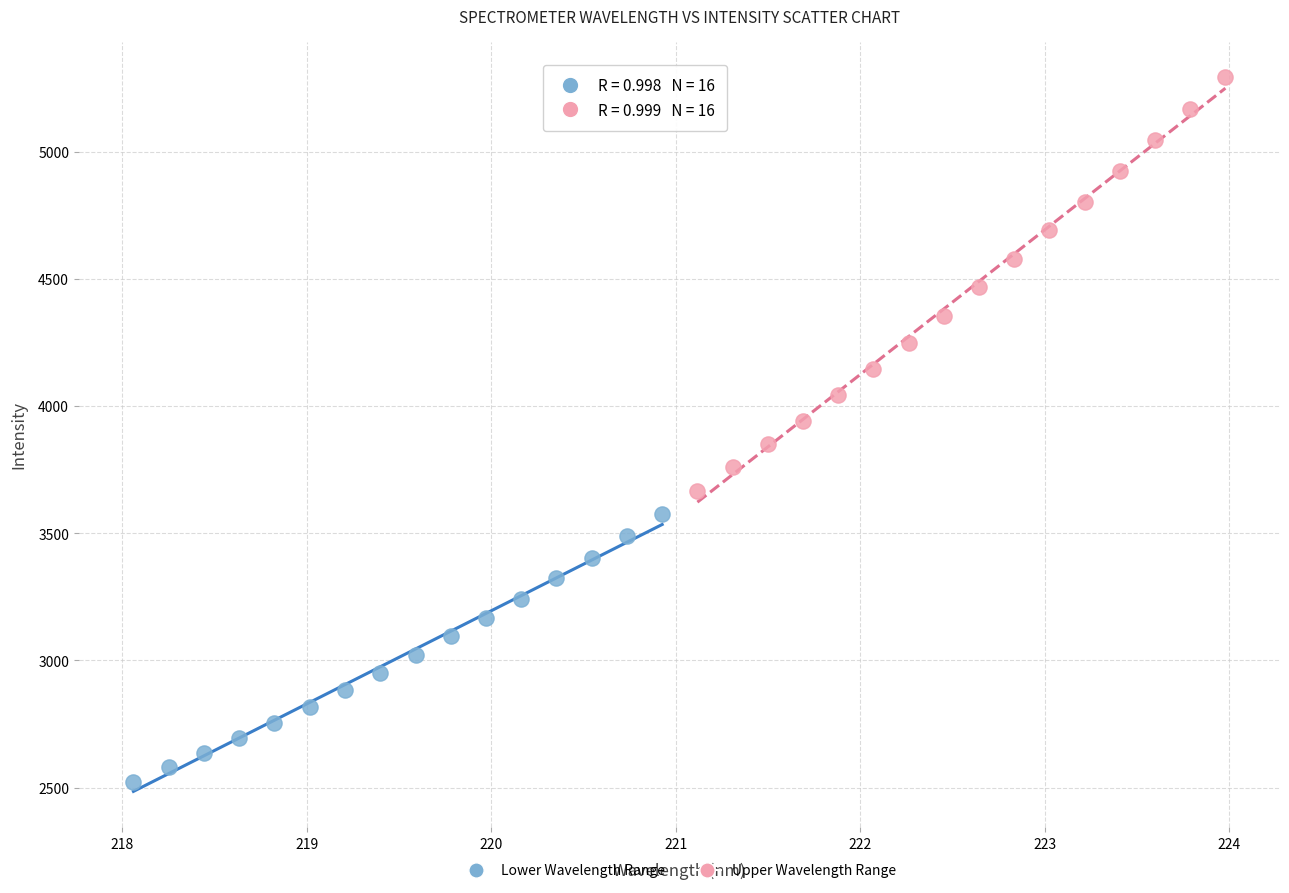

Which series contains the lowest Y value?

Lower Wavelength Range